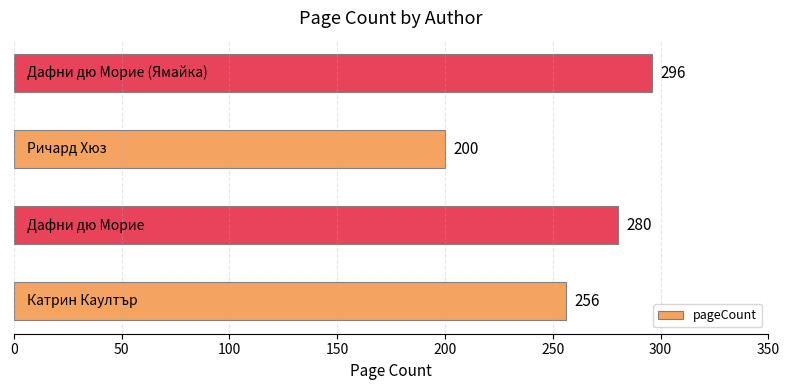

How many bars are there in total?

4